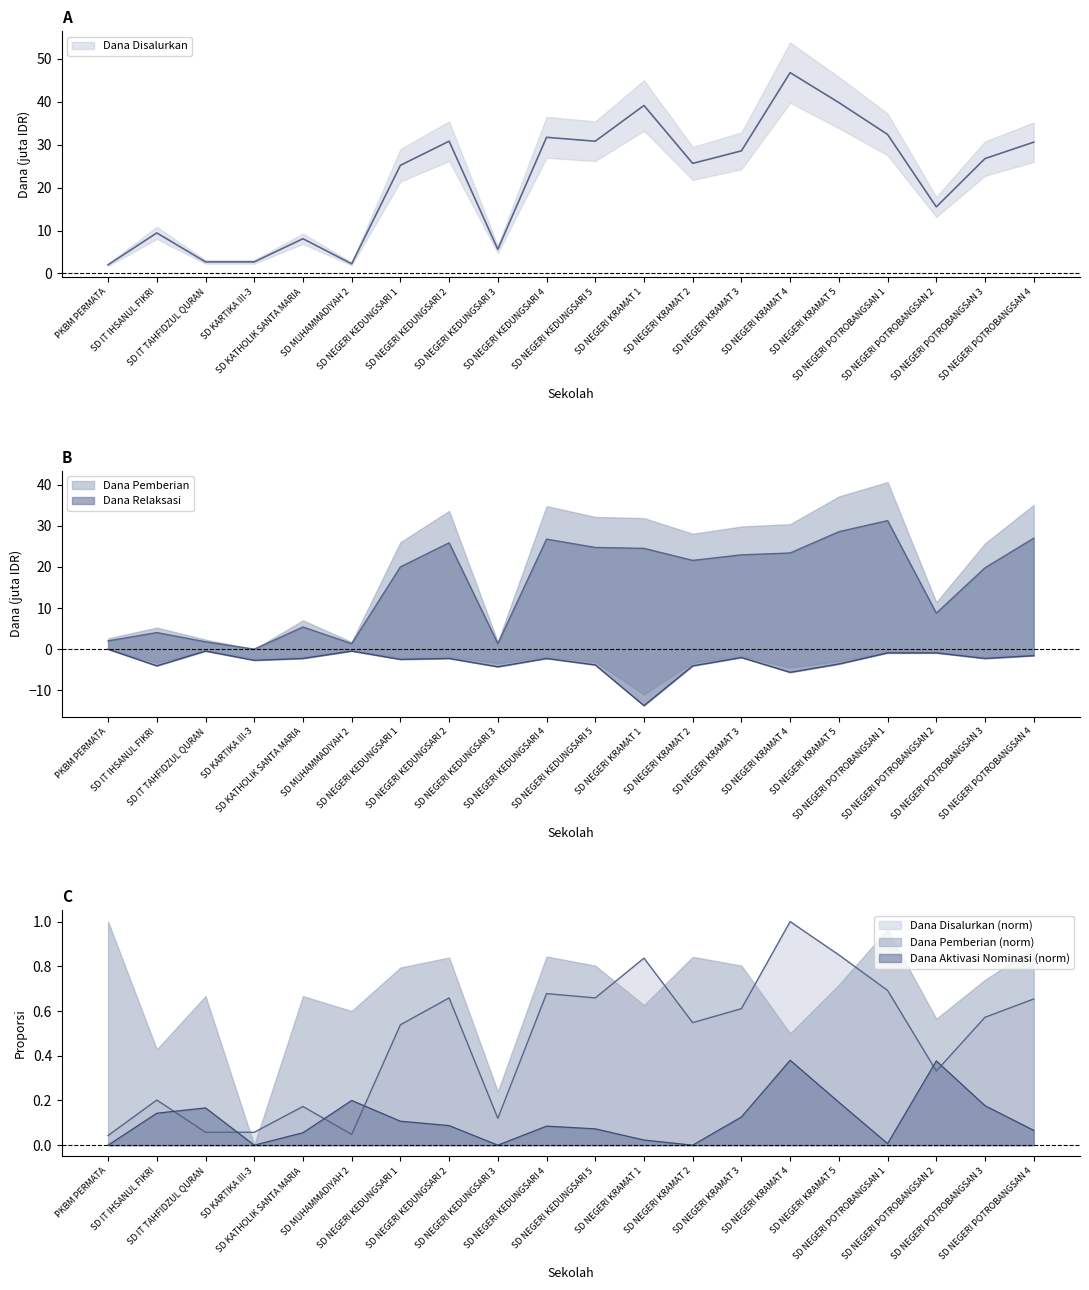

What is the difference between the Dana Relaksasi values at SD NEGERI KRAMAT 1 and SD NEGERI KRAMAT 3?

11.7